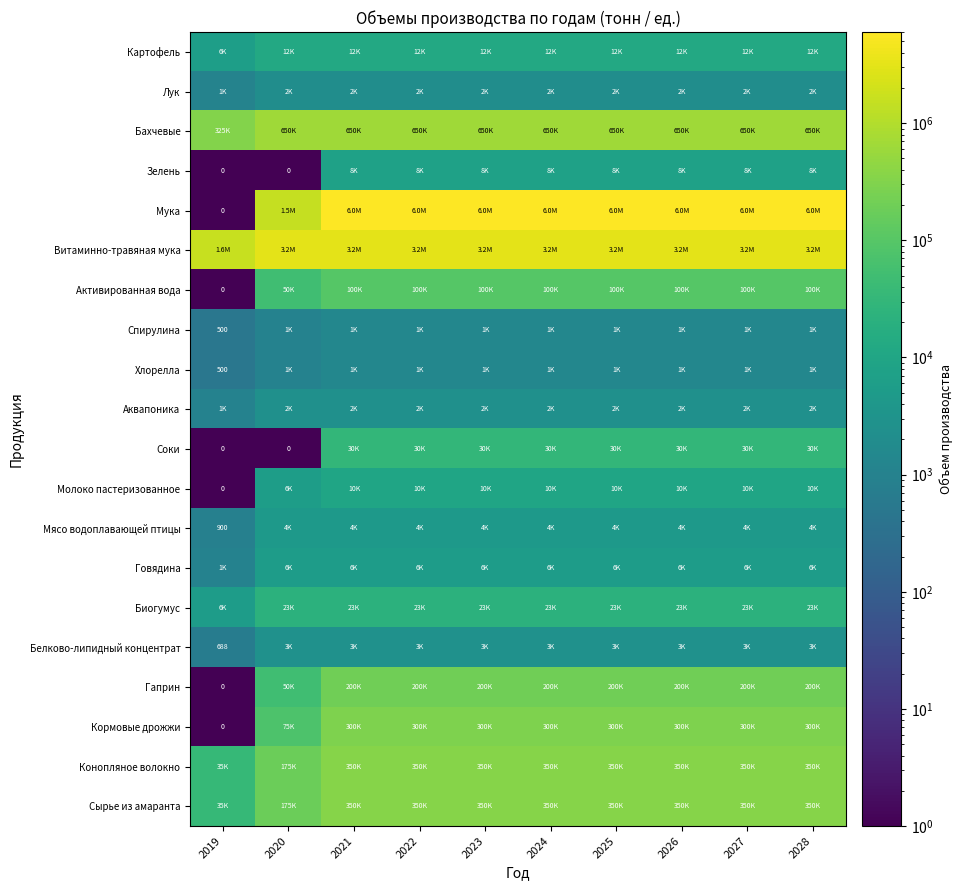

Which series changed the most between 2020 and 2027?

Мука